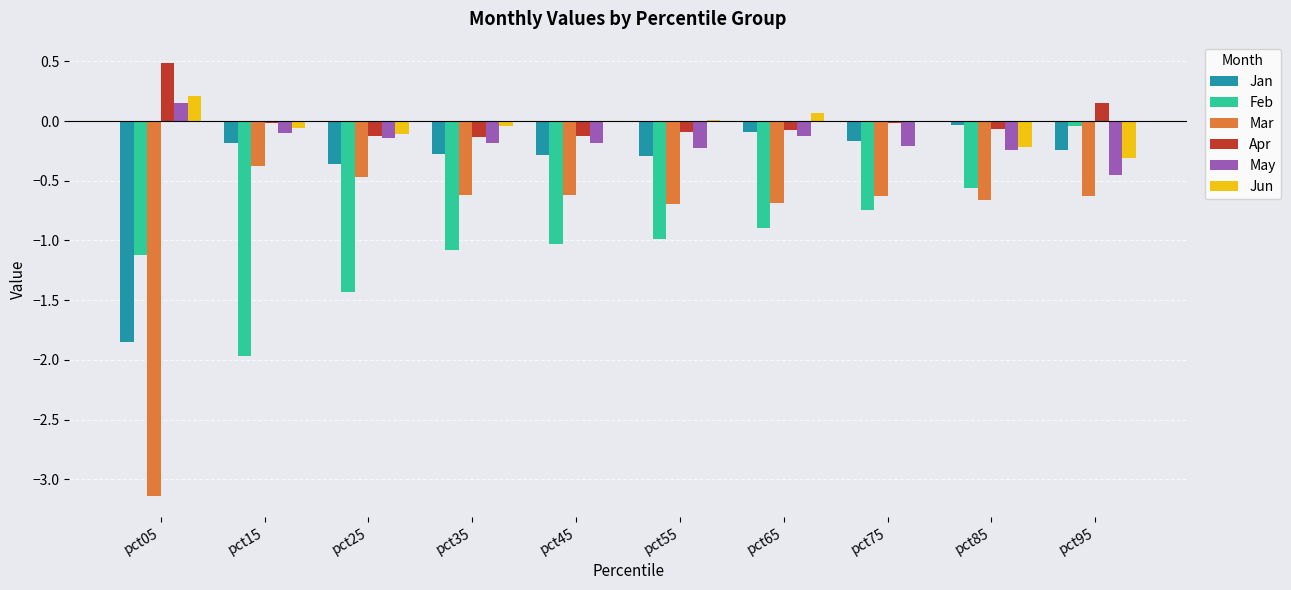

Which category has the highest value in the Jun series?

pct05